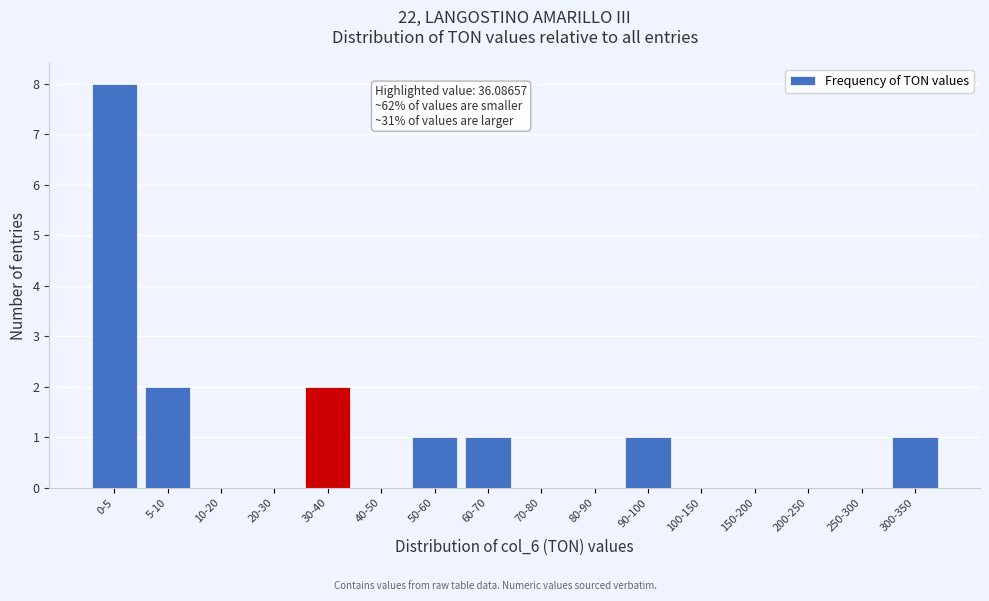

Reading right to left, extract all data points from this chart.

300-350=1	250-300=0	200-250=0	150-200=0	100-150=0	90-100=1	80-90=0	70-80=0	60-70=1	50-60=1	40-50=0	30-40=2	20-30=0	10-20=0	5-10=2	0-5=8